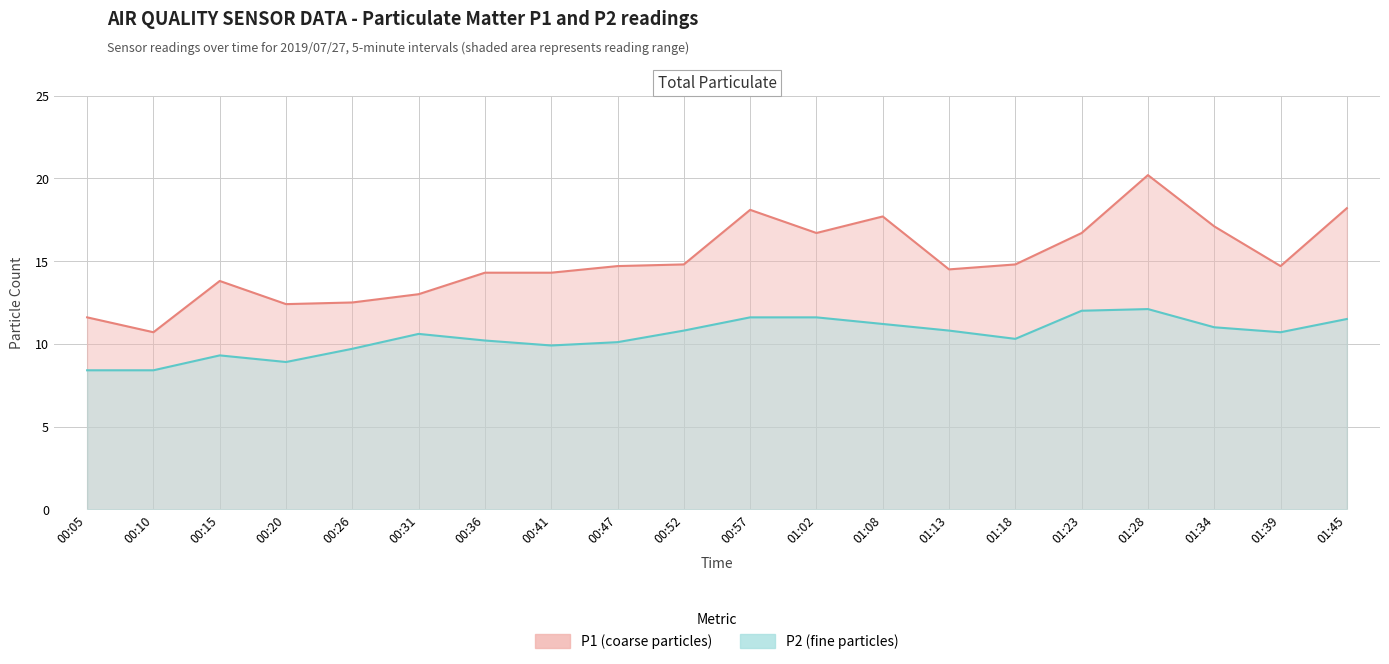

At which label is P2 closest to 10?

00:41